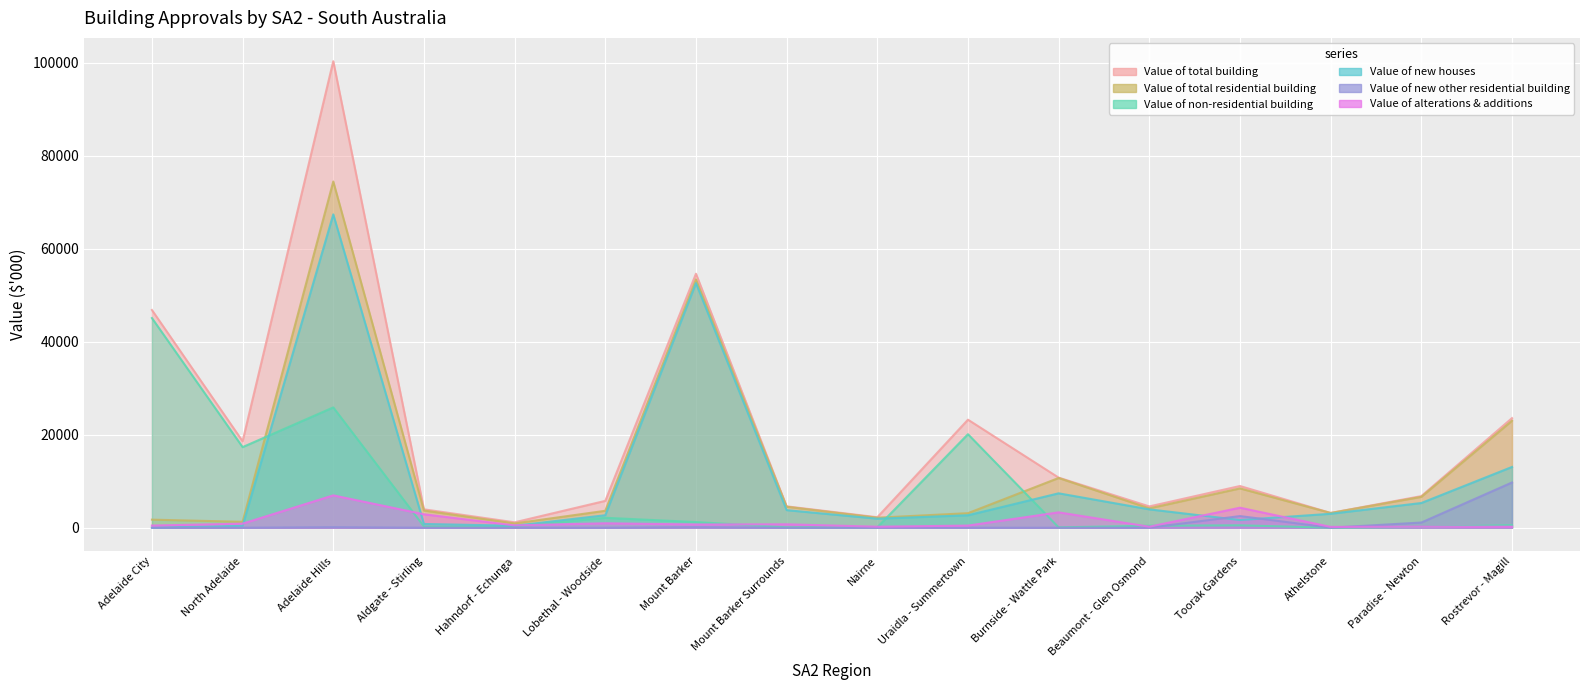

Read the Value of total building value at Burnside - Wattle Park.

10766.3